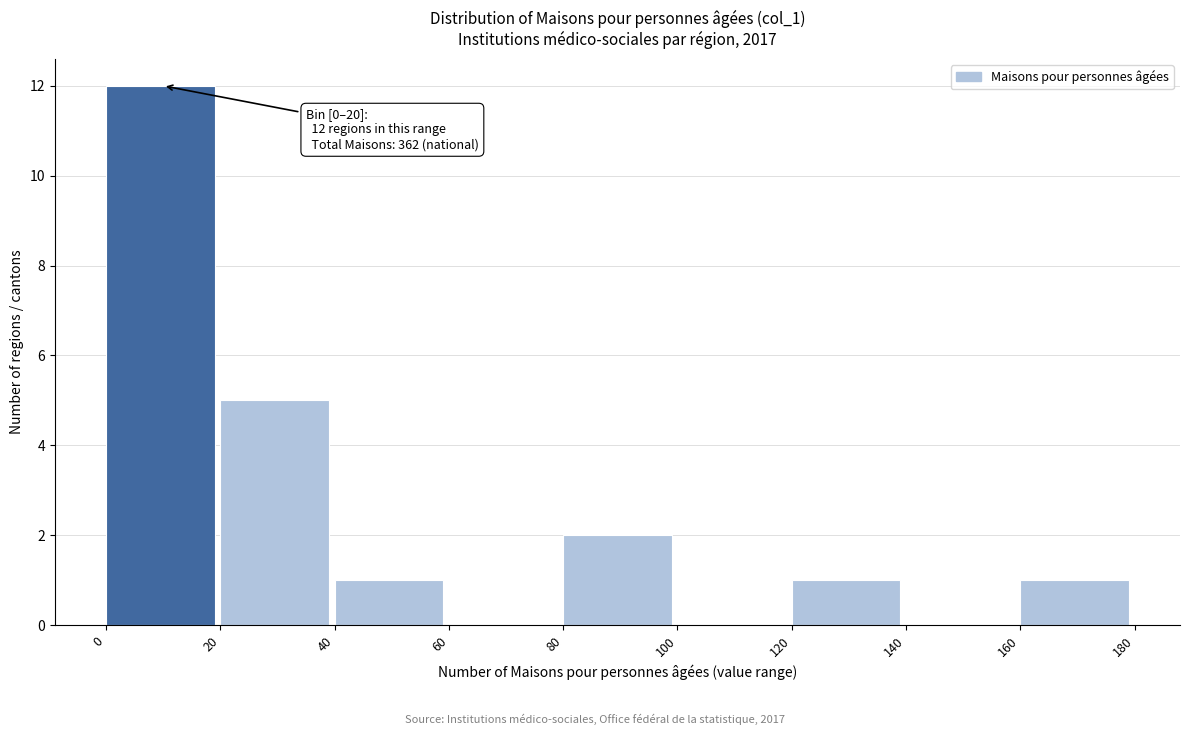

Over which range of the x-axis is the bar tallest?

0 to 20